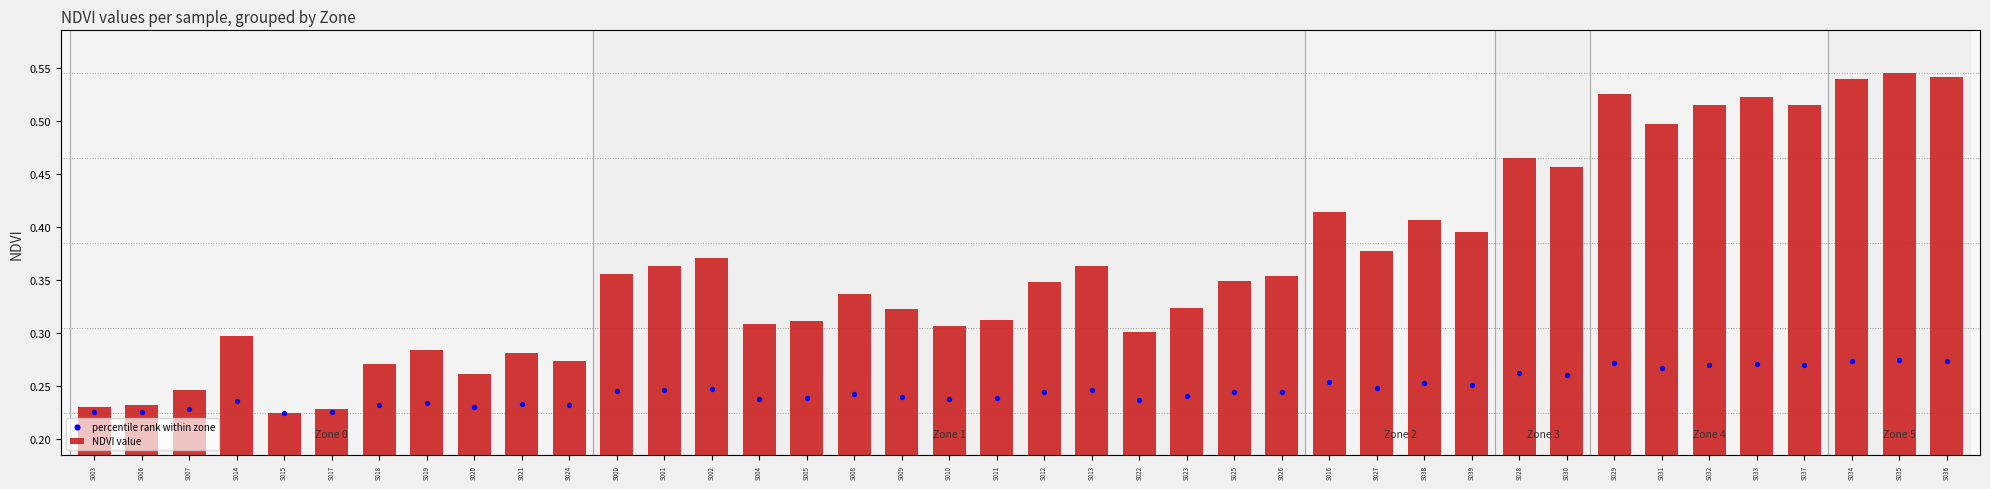

Which series has the largest total across all categories?

NDVI value